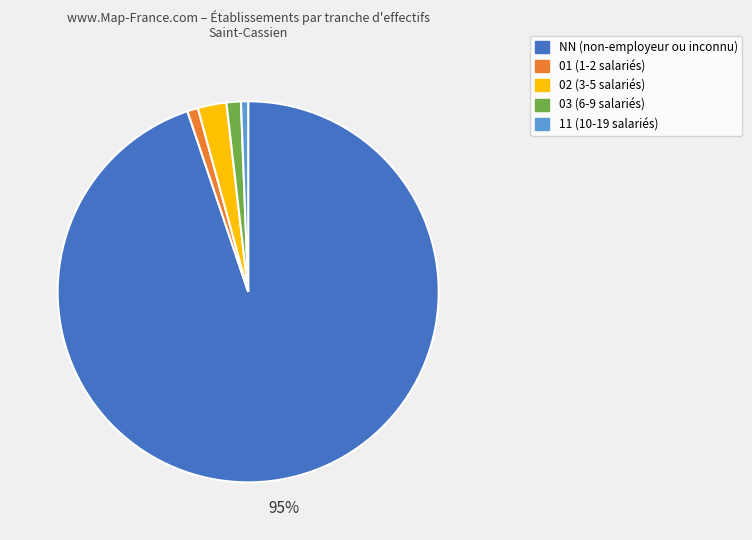

Which has a higher value, 02 or 11?

02